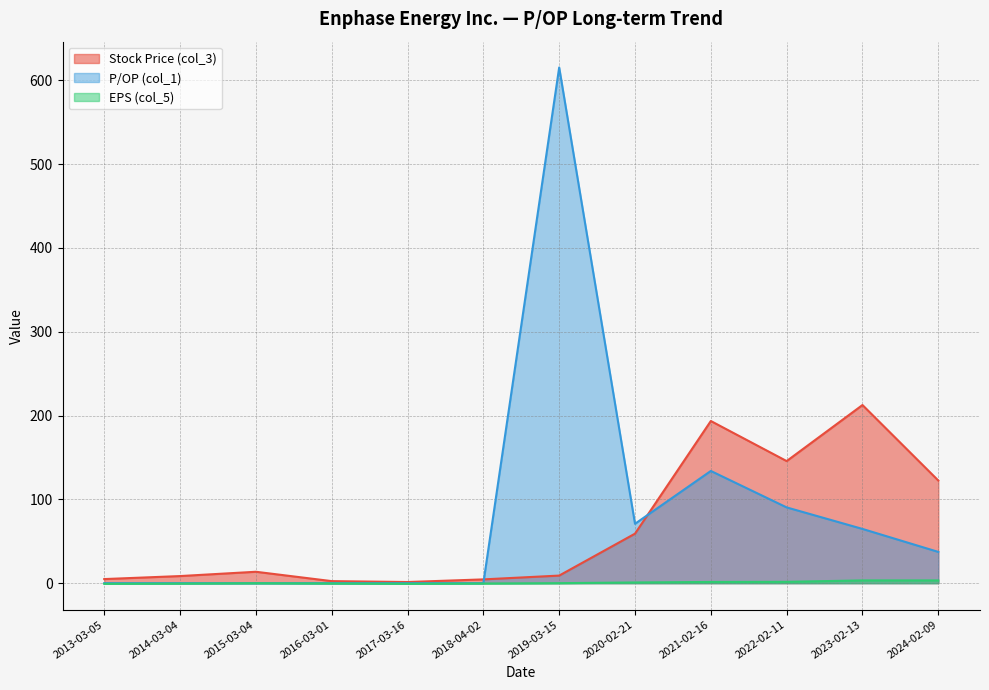

How many interior local valleys does the EPS (col_5) series have?

1